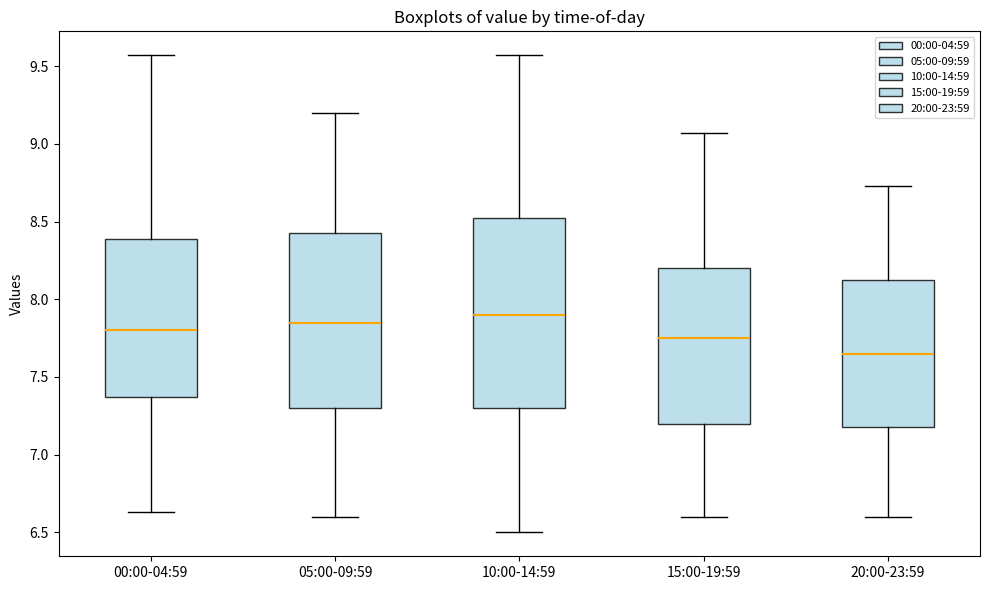

Reading left to right, read every box against the y-axis: the position of its median line, the range the box covers, and the ends of its whiskers. The values are not printed on the chart, so give them approximately, as read against the axis.

00:00-04:59: median 7.80, box 7.35 to 8.40, whiskers 6.65 to 9.55
05:00-09:59: median 7.85, box 7.30 to 8.45, whiskers 6.60 to 9.20
10:00-14:59: median 7.90, box 7.30 to 8.55, whiskers 6.50 to 9.55
15:00-19:59: median 7.75, box 7.20 to 8.20, whiskers 6.60 to 9.05
20:00-23:59: median 7.65, box 7.20 to 8.15, whiskers 6.60 to 8.75